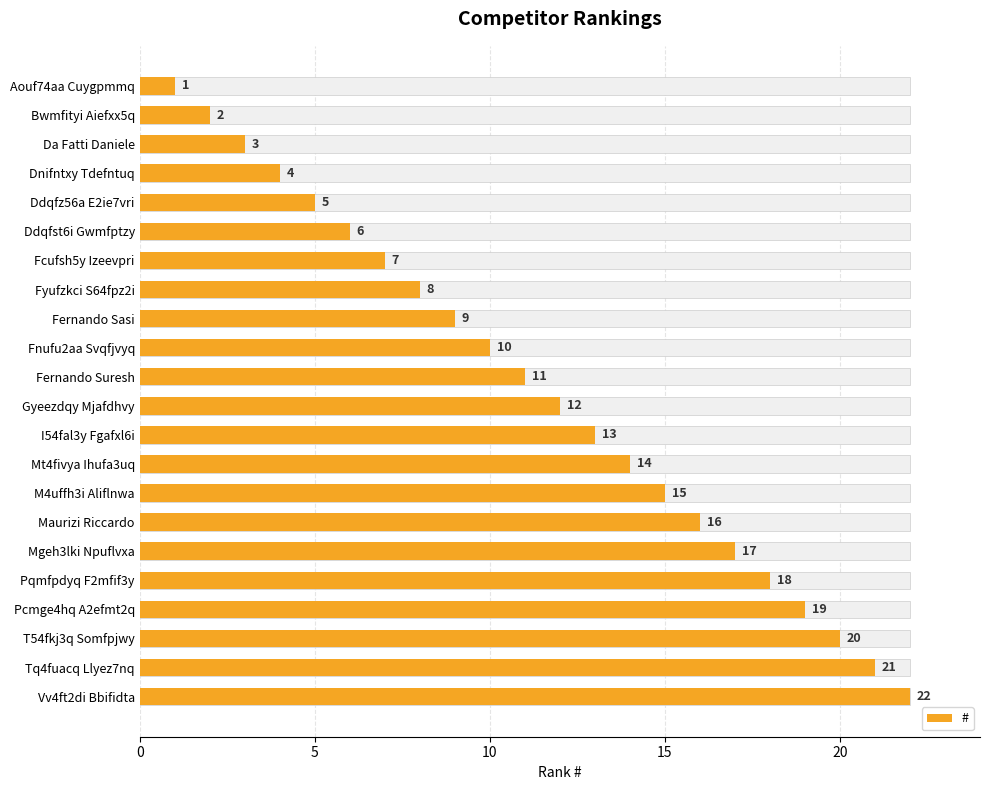

The chart shows a value of 8 at Fyufzkci S64fpz2i. True or false?

True